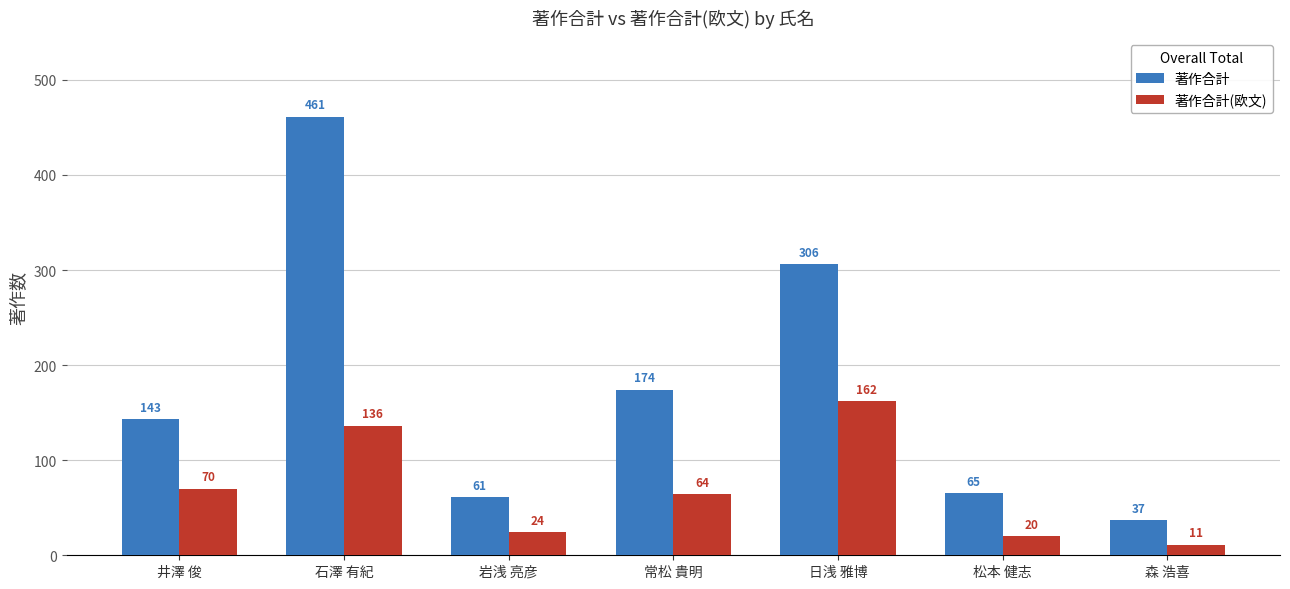

Reading left to right, what are all the values shown in this chart?

著作合計: 143	461	61	174	306	65	37
著作合計(欧文): 70	136	24	64	162	20	11